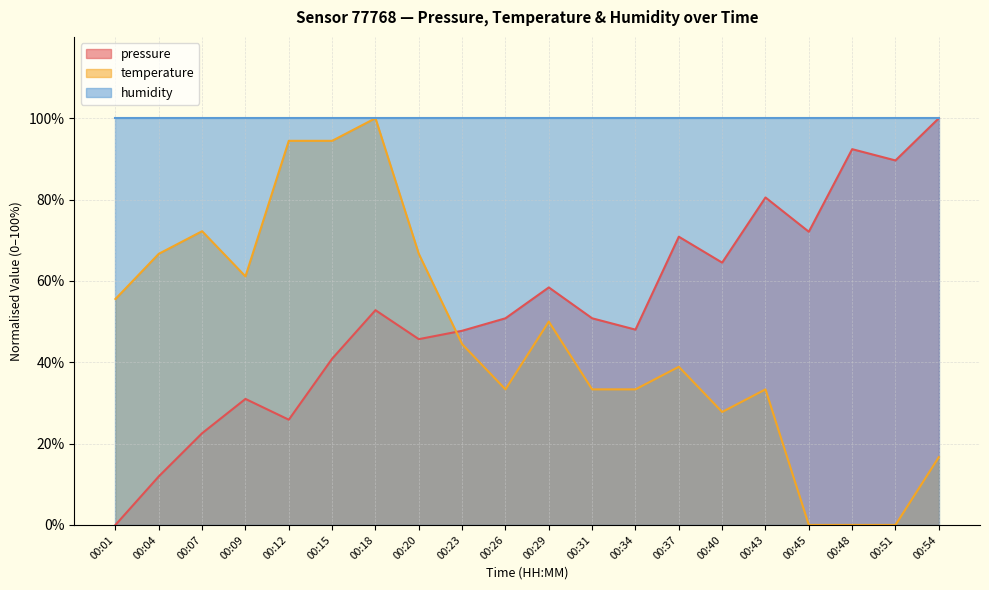

Does the chart have visible grid lines?

Yes